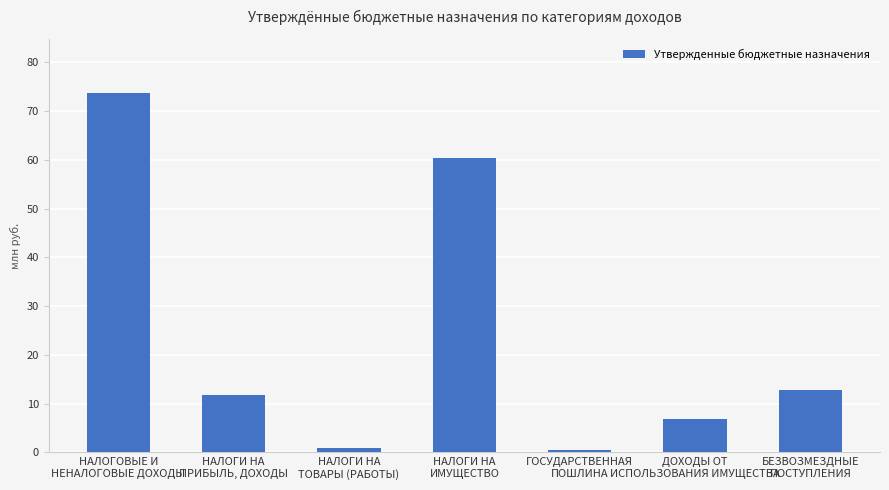

What is the sum of all values?

167320290